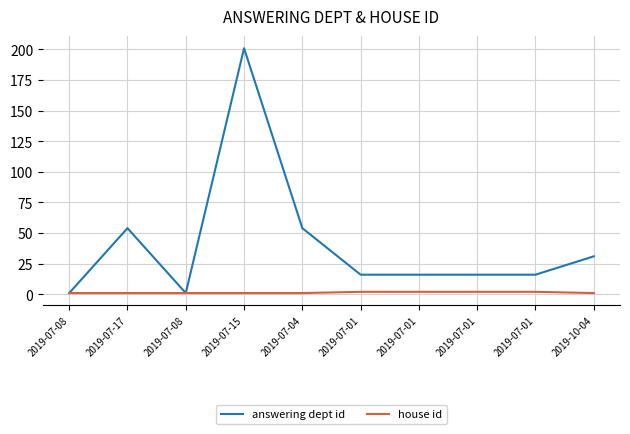

Reading left to right, list all the values displayed in this chart.

answering dept id: 2019-07-08=1	2019-07-17=54	2019-07-08=1	2019-07-15=201	2019-07-04=54	2019-07-01=16	2019-07-01=16	2019-07-01=16	2019-07-01=16	2019-10-04=31
house id: 2019-07-08=1	2019-07-17=1	2019-07-08=1	2019-07-15=1	2019-07-04=1	2019-07-01=2	2019-07-01=2	2019-07-01=2	2019-07-01=2	2019-10-04=1